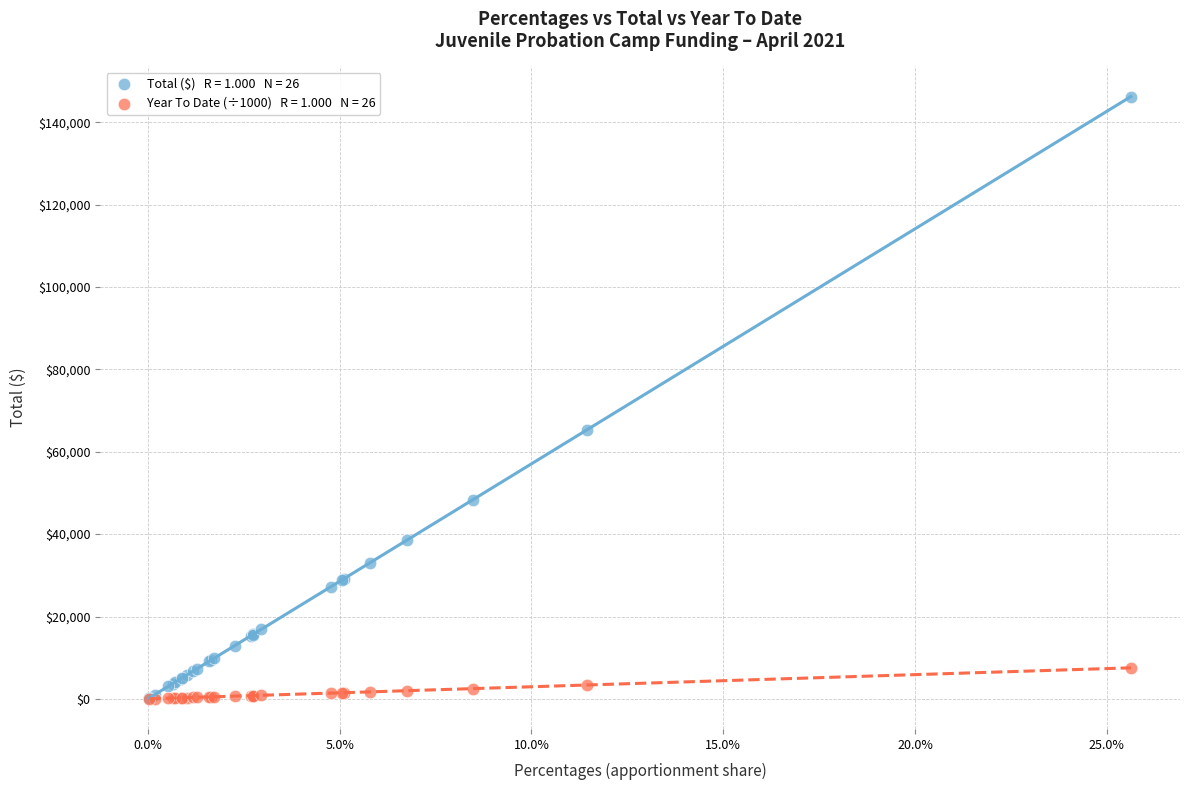

Across all series, what Y value is closest to 73120?

65390.3